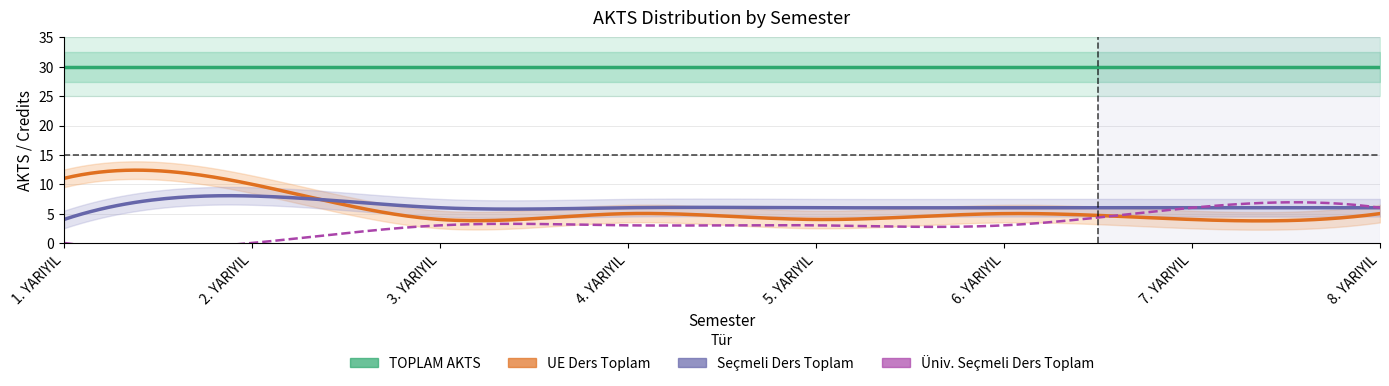

How many values in the Secmeli_Ders_Toplam series exceed 6?

1